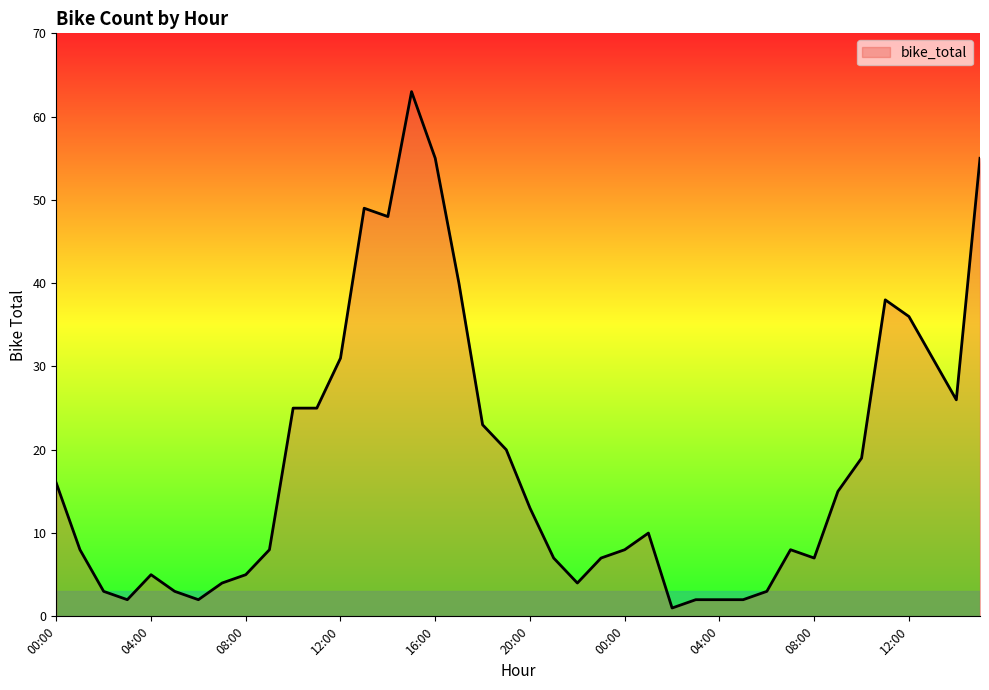

What is the greatest value displayed?

63